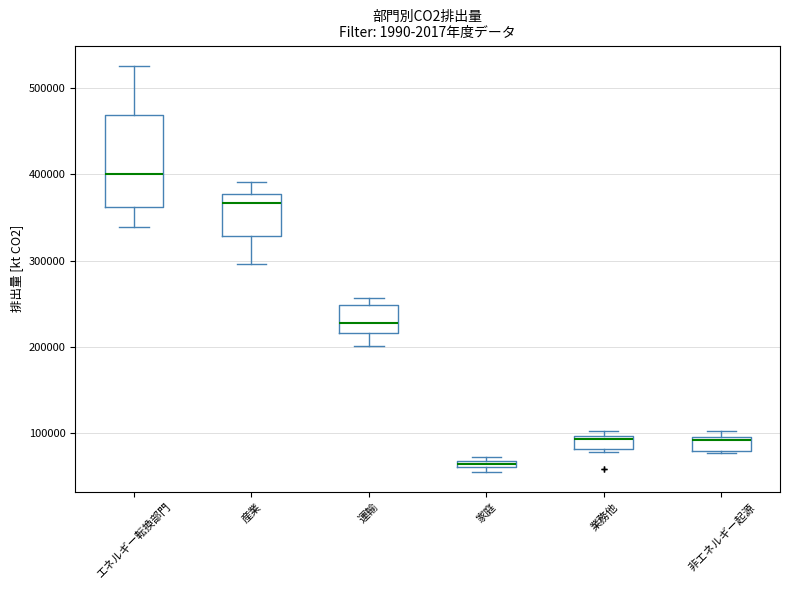

Which box has the highest median line?

エネルギー転換部門